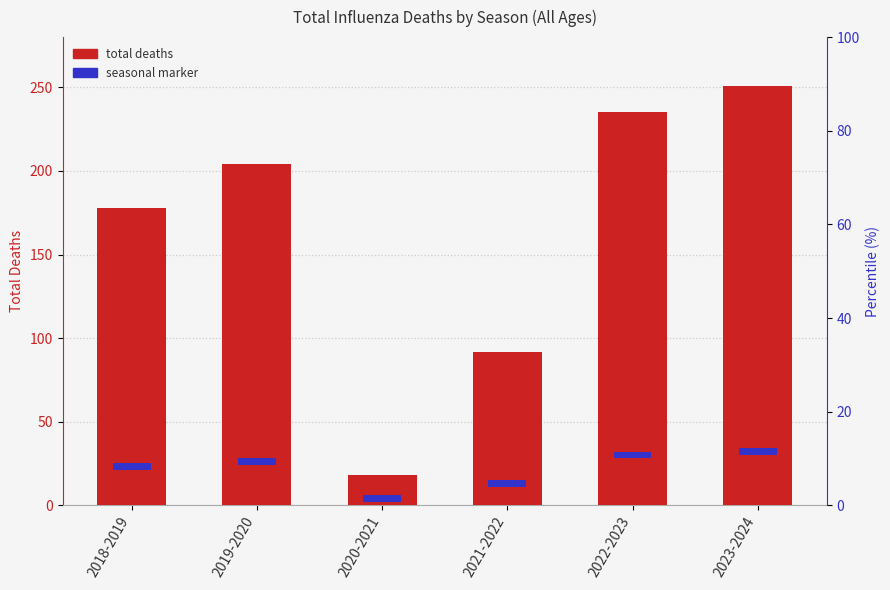

What is the total value across all series at 2020-2021?

22